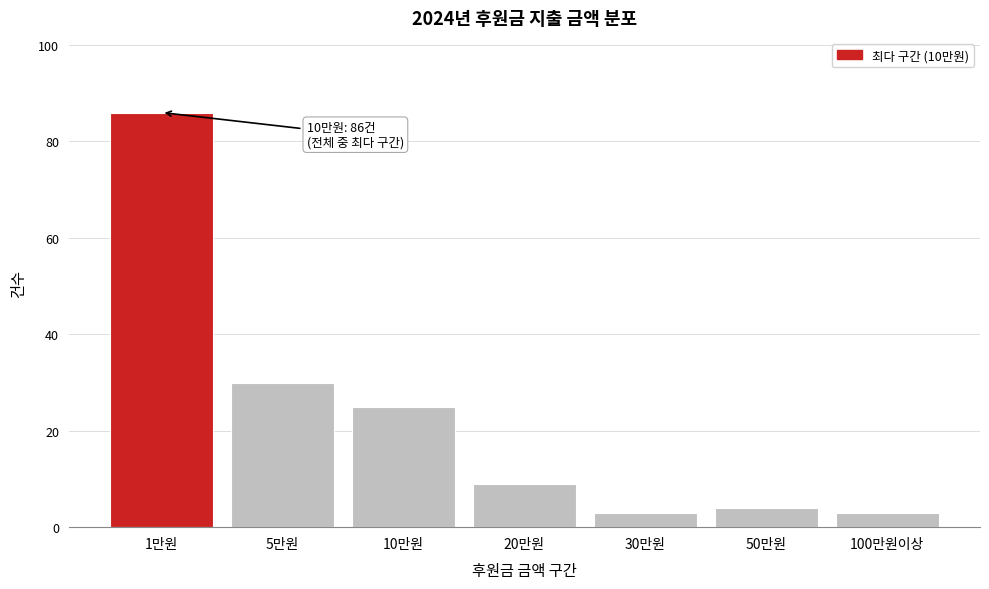

Reading right to left, what are all the values shown in this chart?

3	4	3	9	25	30	86